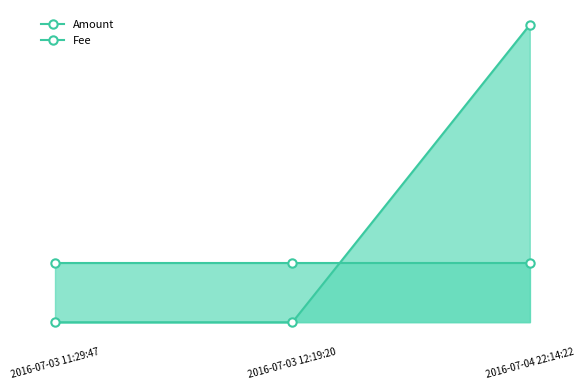

List the labels in order of value, smallest first.

2016-07-03 11:29:47, 2016-07-03 12:19:20, 2016-07-04 22:14:22